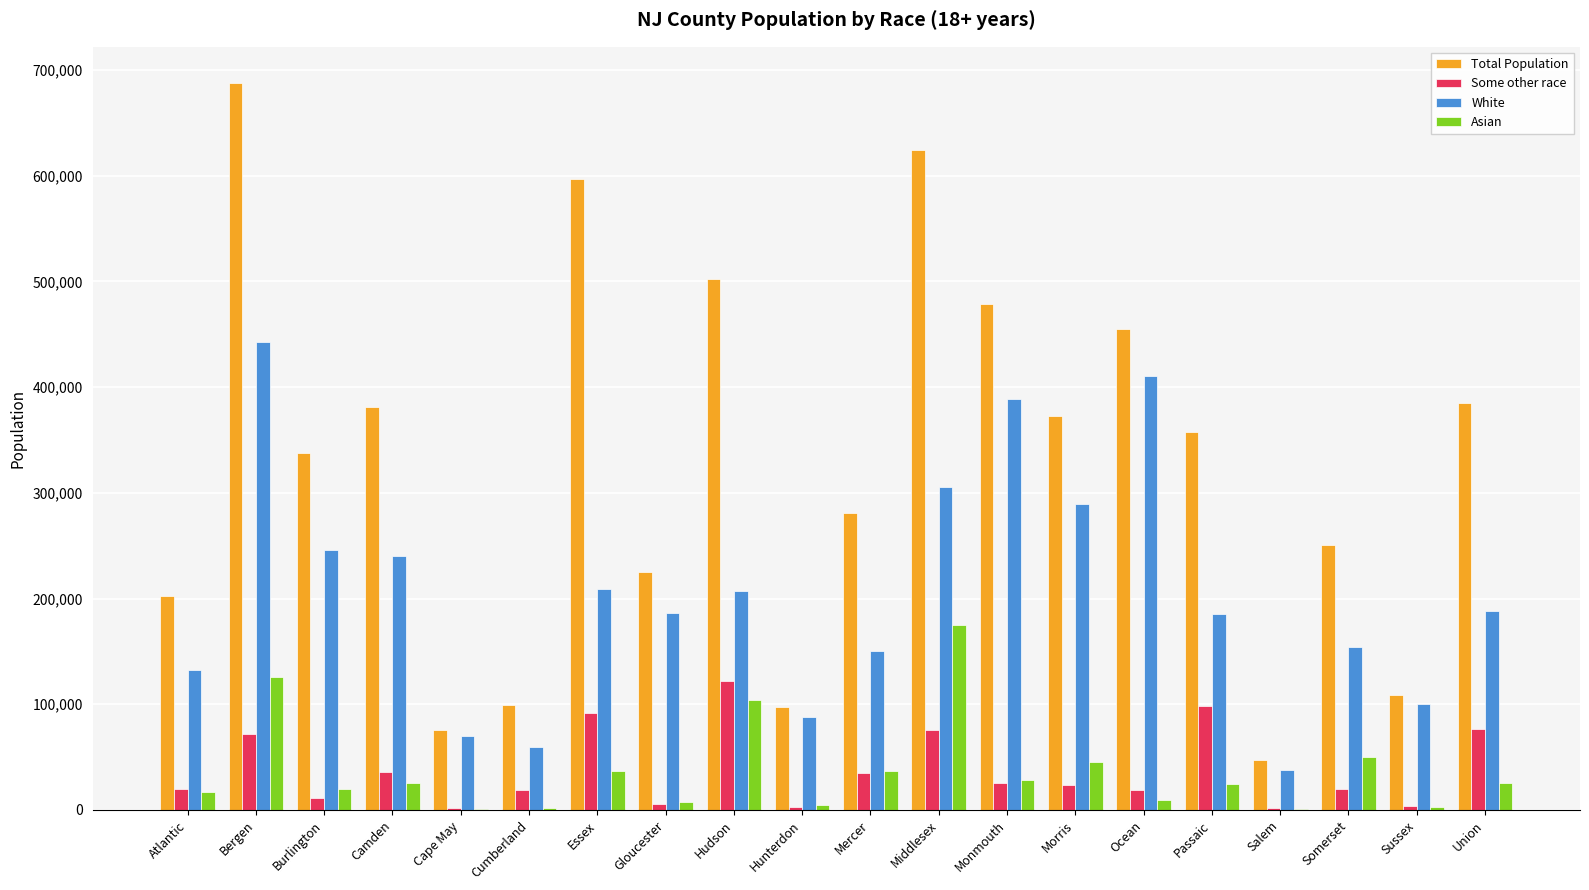

Which category has the highest value across all series?

Bergen